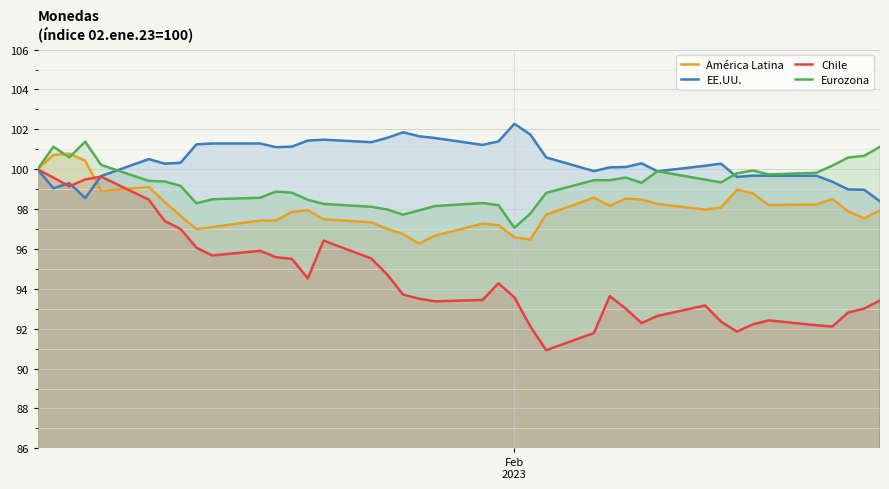

Which series has the largest total across all categories?

EE.UU.